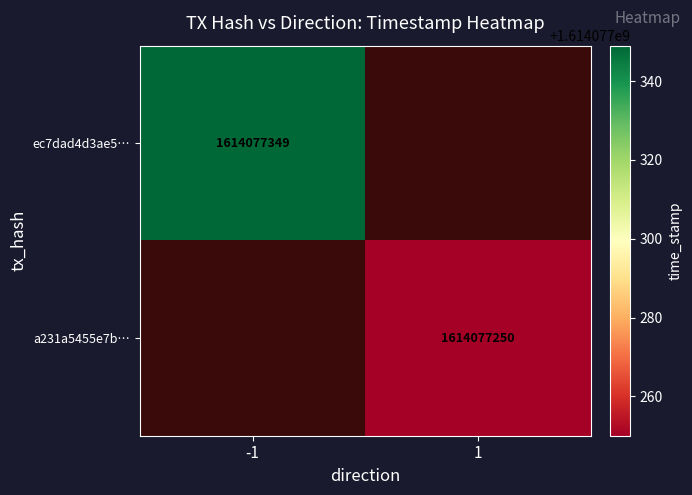

Rank the series by their average value, from lowest to highest.

a231a5455e7b3bb004755481239d22e6a96e671, ec7dad4d3ae587ce8d453d846d681df4f20dca7